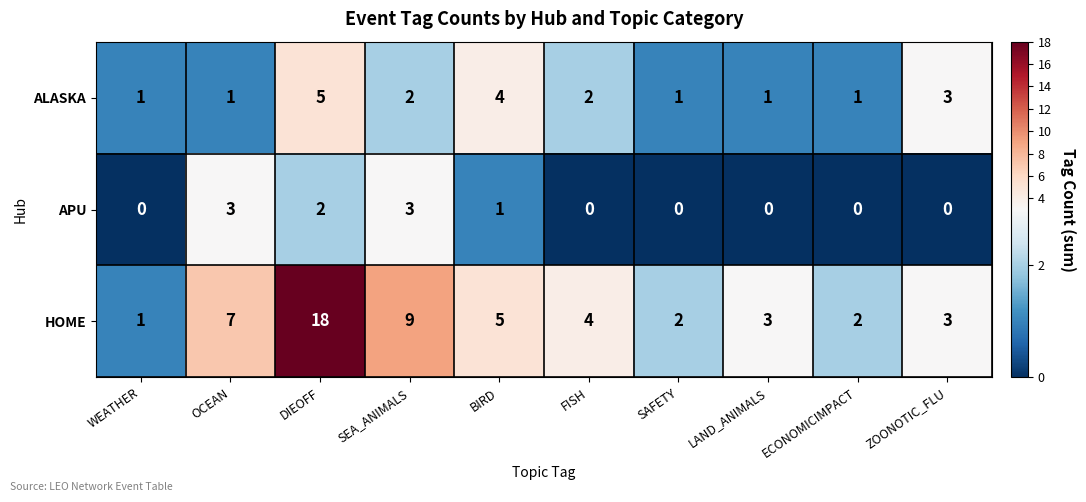

Rank the series by their average value, from lowest to highest.

APU, ALASKA, HOME